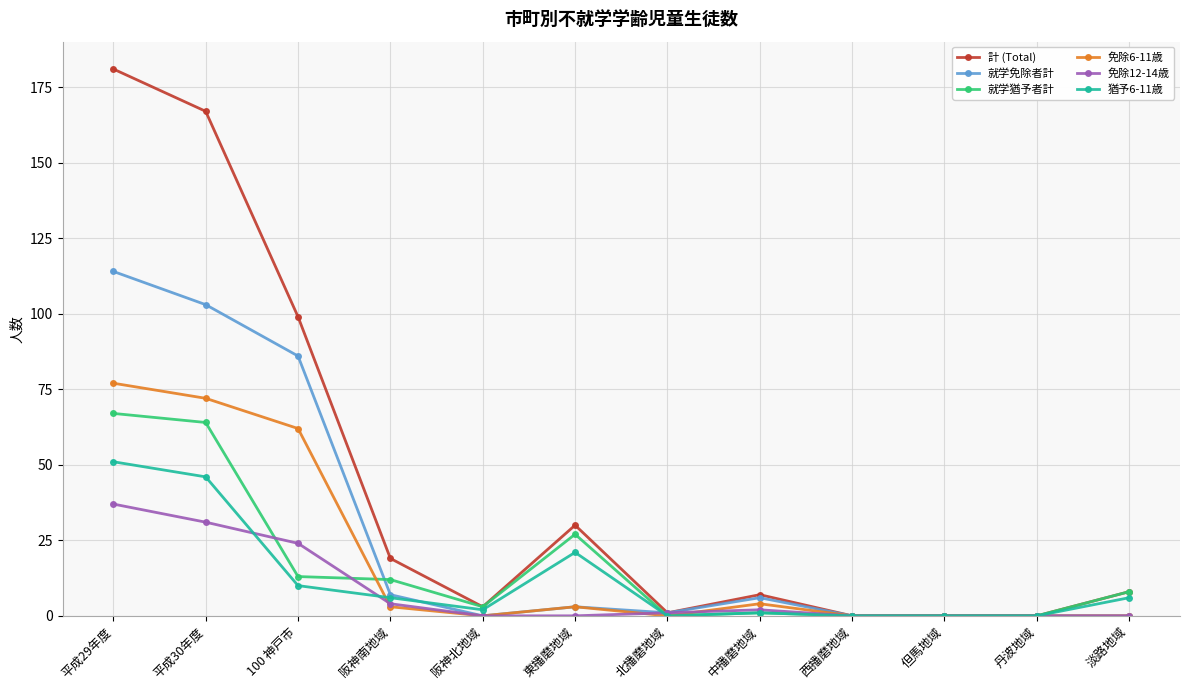

True or false: 免除12-14歳 has a value of -19 at 丹波地域.

False